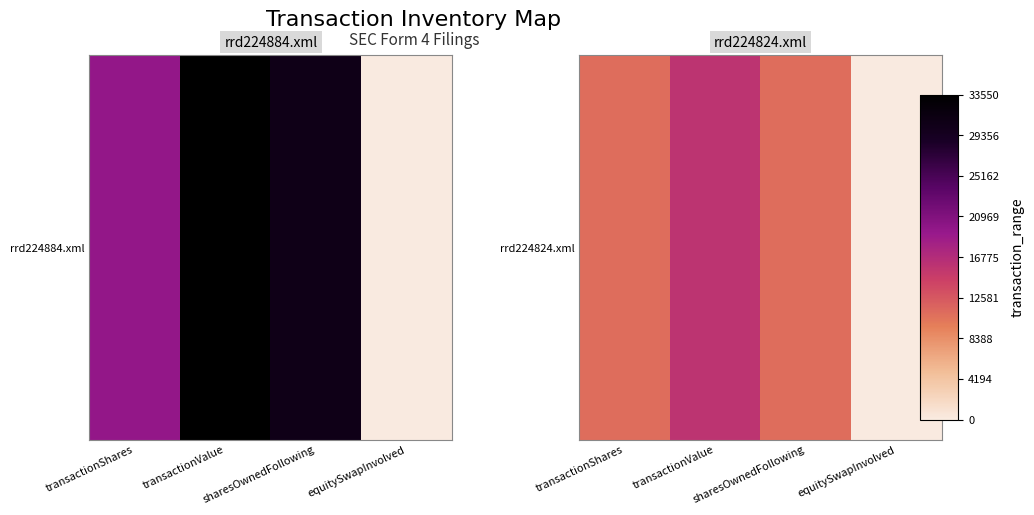

How many values are above zero?

3